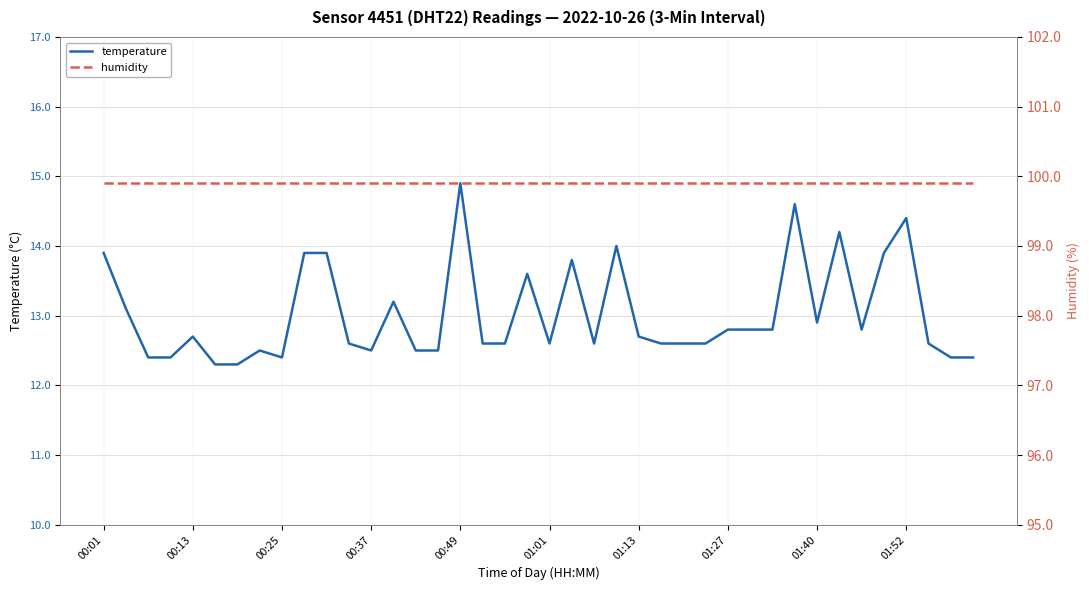

What is the lowest value of the temperature series?

12.3